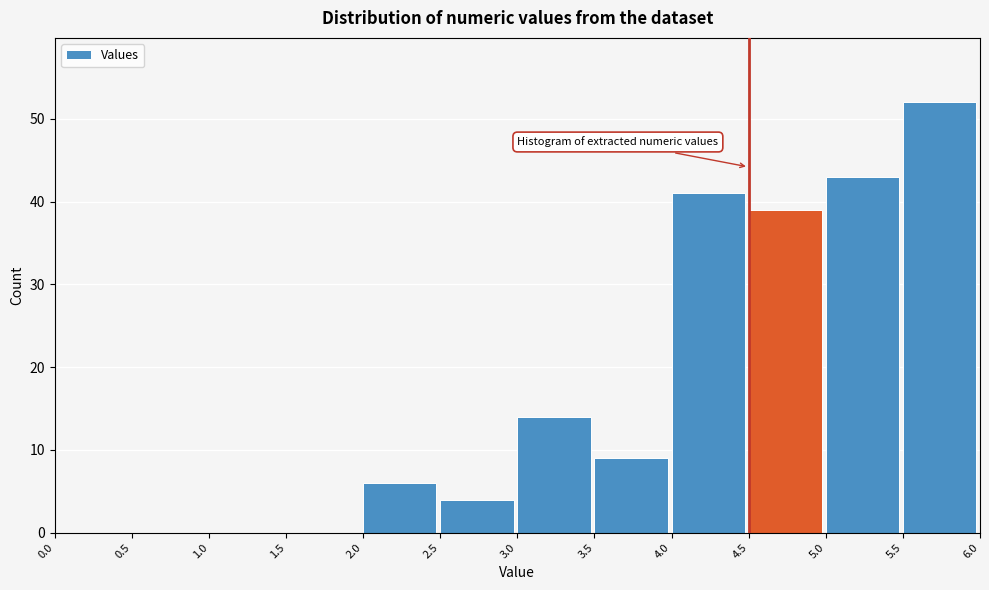

Reading left to right, transcribe this chart: for each bar, give the range it covers on the x-axis and its height. The values are not printed on the chart, so give them approximately, as read against the axis.

0.0 to 0.5: 0
0.5 to 1.0: 0
1.0 to 1.5: 0
1.5 to 2.0: 0
2.0 to 2.5: 6
2.5 to 3.0: 4
3.0 to 3.5: 14
3.5 to 4.0: 9
4.0 to 4.5: 41
4.5 to 5.0: 39
5.0 to 5.5: 43
5.5 to 6.0: 52